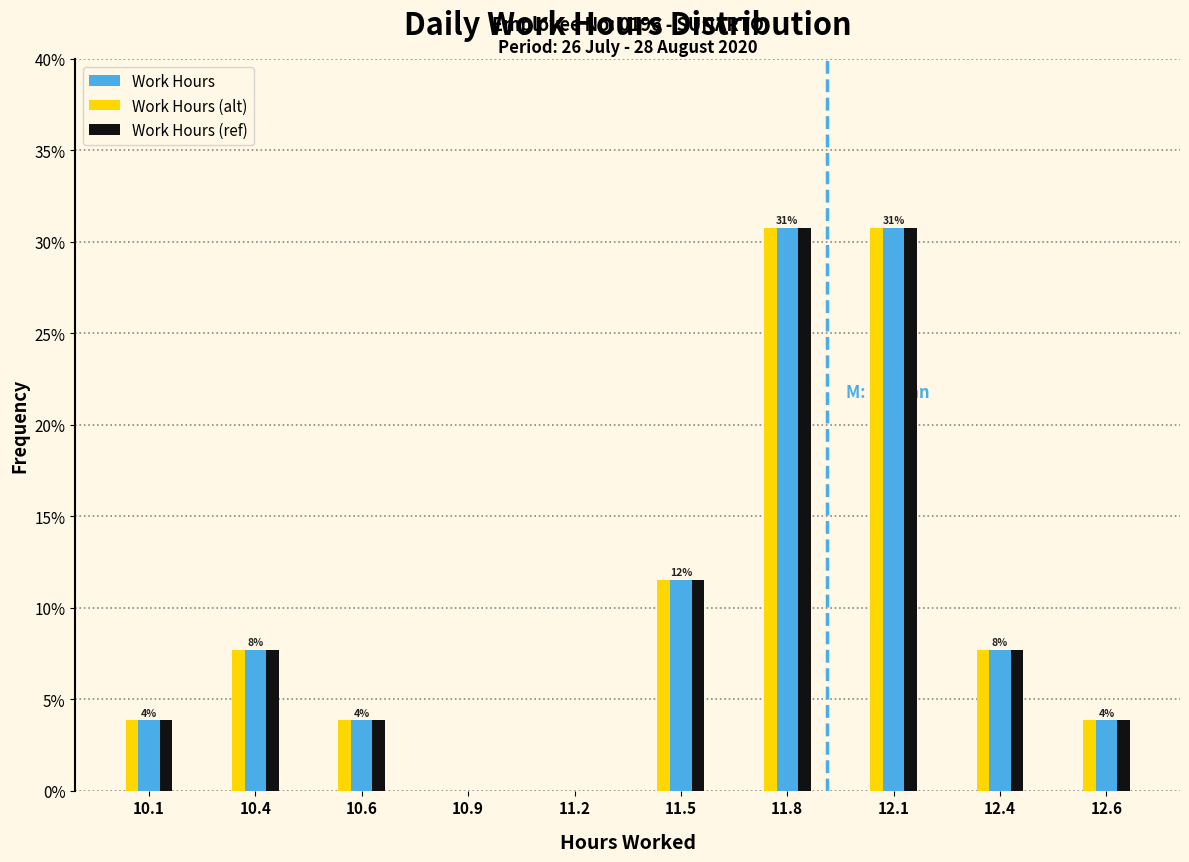

Reading left to right, transcribe all the data shown in this chart.

Work Hours: 10.1=3.8	10.4=7.7	10.6=3.8	10.9=0.0	11.2=0.0	11.5=11.5	11.8=30.8	12.1=30.8	12.4=7.7	12.6=3.8
Work Hours (alt): 10.1=3.8	10.4=7.7	10.6=3.8	10.9=0.0	11.2=0.0	11.5=11.5	11.8=30.8	12.1=30.8	12.4=7.7	12.6=3.8
Work Hours (ref): 10.1=3.8	10.4=7.7	10.6=3.8	10.9=0.0	11.2=0.0	11.5=11.5	11.8=30.8	12.1=30.8	12.4=7.7	12.6=3.8